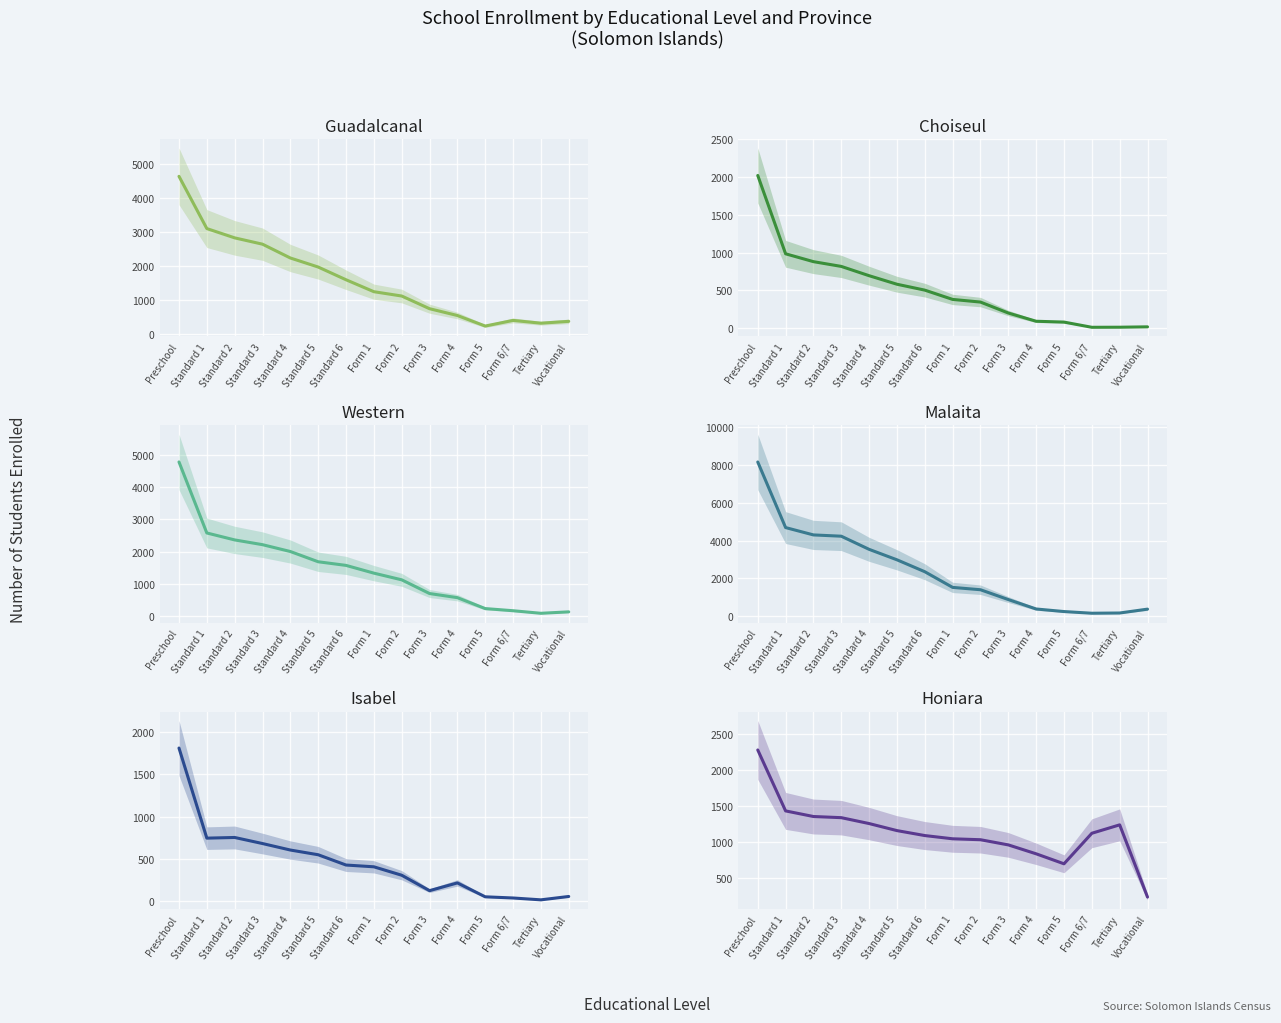

Reading right to left, what are all the values shown in this chart?

Guadalcanal: Vocational=369	Tertiary=315	Form 6/7=397	Form 5=231	Form 4=541	Form 3=741	Form 2=1114	Form 1=1241	Standard 6=1592	Standard 5=1966	Standard 4=2232	Standard 3=2638	Standard 2=2824	Standard 1=3097	Preschool=4633
Choiseul: Vocational=18	Tertiary=13	Form 6/7=12	Form 5=81	Form 4=92	Form 3=201	Form 2=346	Form 1=381	Standard 6=504	Standard 5=582	Standard 4=695	Standard 3=818	Standard 2=881	Standard 1=985	Preschool=2022
Western: Vocational=122	Tertiary=77	Form 6/7=157	Form 5=224	Form 4=564	Form 3=692	Form 2=1119	Form 1=1327	Standard 6=1568	Standard 5=1681	Standard 4=2000	Standard 3=2213	Standard 2=2361	Standard 1=2577	Preschool=4788
Malaita: Vocational=367	Tertiary=162	Form 6/7=150	Form 5=239	Form 4=375	Form 3=874	Form 2=1394	Form 1=1518	Standard 6=2348	Standard 5=2979	Standard 4=3533	Standard 3=4229	Standard 2=4297	Standard 1=4686	Preschool=8159
Isabel: Vocational=52	Tertiary=12	Form 6/7=34	Form 5=48	Form 4=213	Form 3=121	Form 2=304	Form 1=404	Standard 6=425	Standard 5=547	Standard 4=603	Standard 3=680	Standard 2=752	Standard 1=744	Preschool=1813
Honiara: Vocational=228	Tertiary=1233	Form 6/7=1116	Form 5=691	Form 4=830	Form 3=954	Form 2=1026	Form 1=1039	Standard 6=1084	Standard 5=1153	Standard 4=1251	Standard 3=1333	Standard 2=1349	Standard 1=1427	Preschool=2275